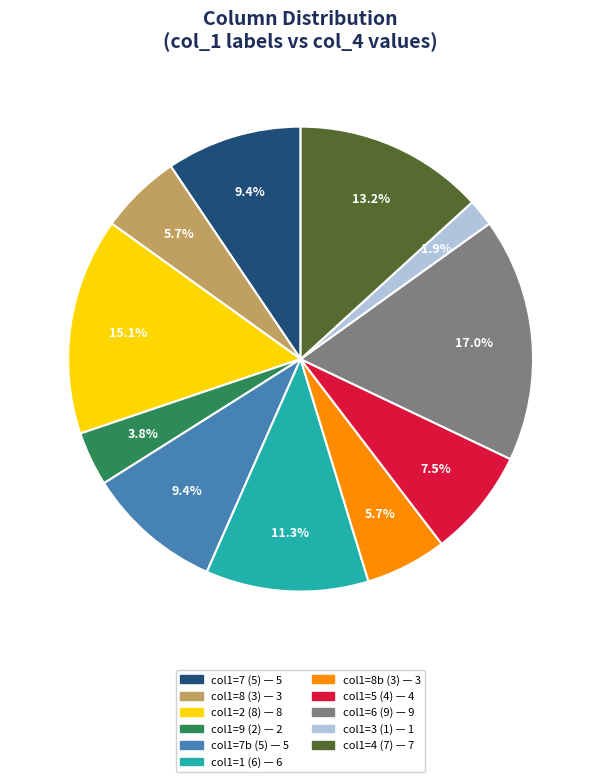

Is there a majority slice in this chart?

No